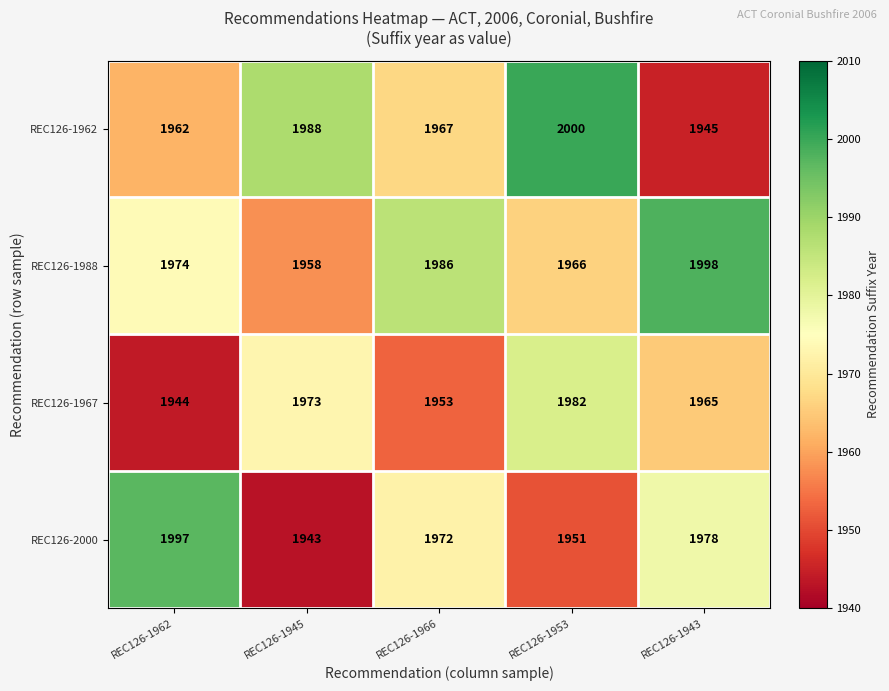

Read the REC126-1988 value at REC126-1953, to the nearest 10.

1970